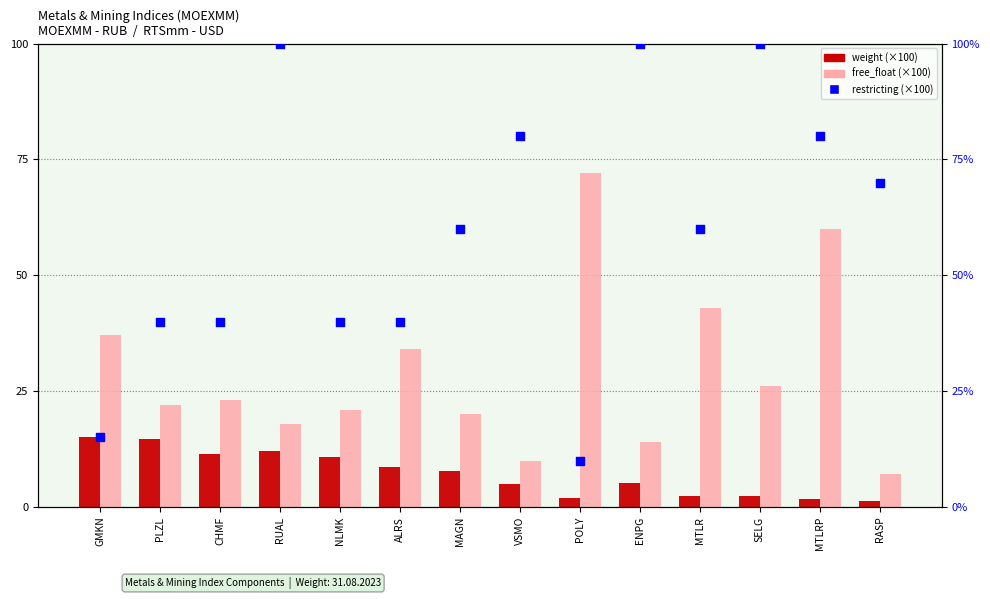

What are all the series names shown in the legend?

weight (×100), free_float (×100), restricting (×100)